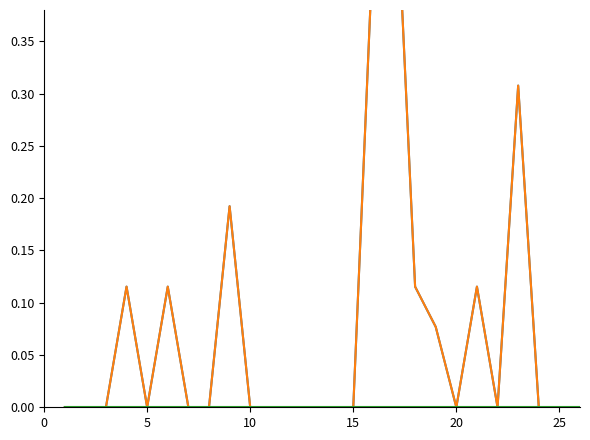

Does the chart display data point markers on the line(s)?

No